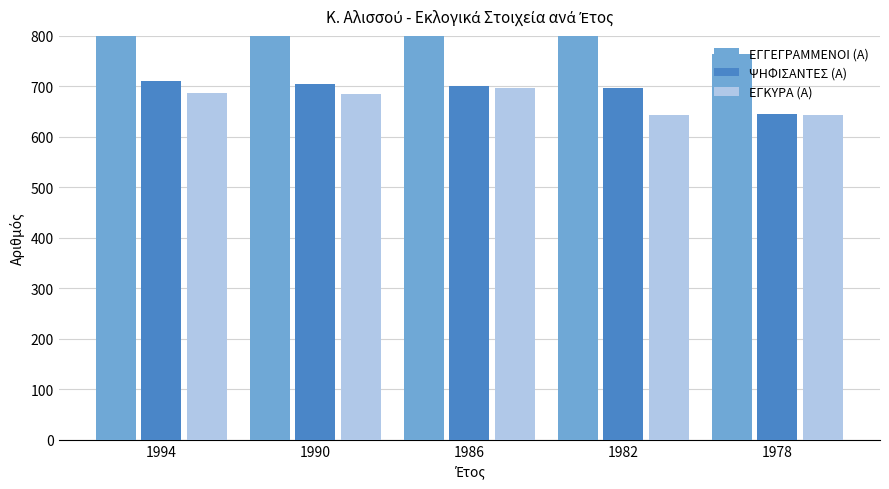

Reading right to left, what are all the values shown in this chart?

ΕΓΓΕΓΡΑΜΜΕΝΟΙ (Α): 764	863	895	845	869
ΨΗΦΙΣΑΝΤΕΣ (Α): 645	696	700	704	711
ΕΓΚΥΡΑ (Α): 644	644	696	684	687